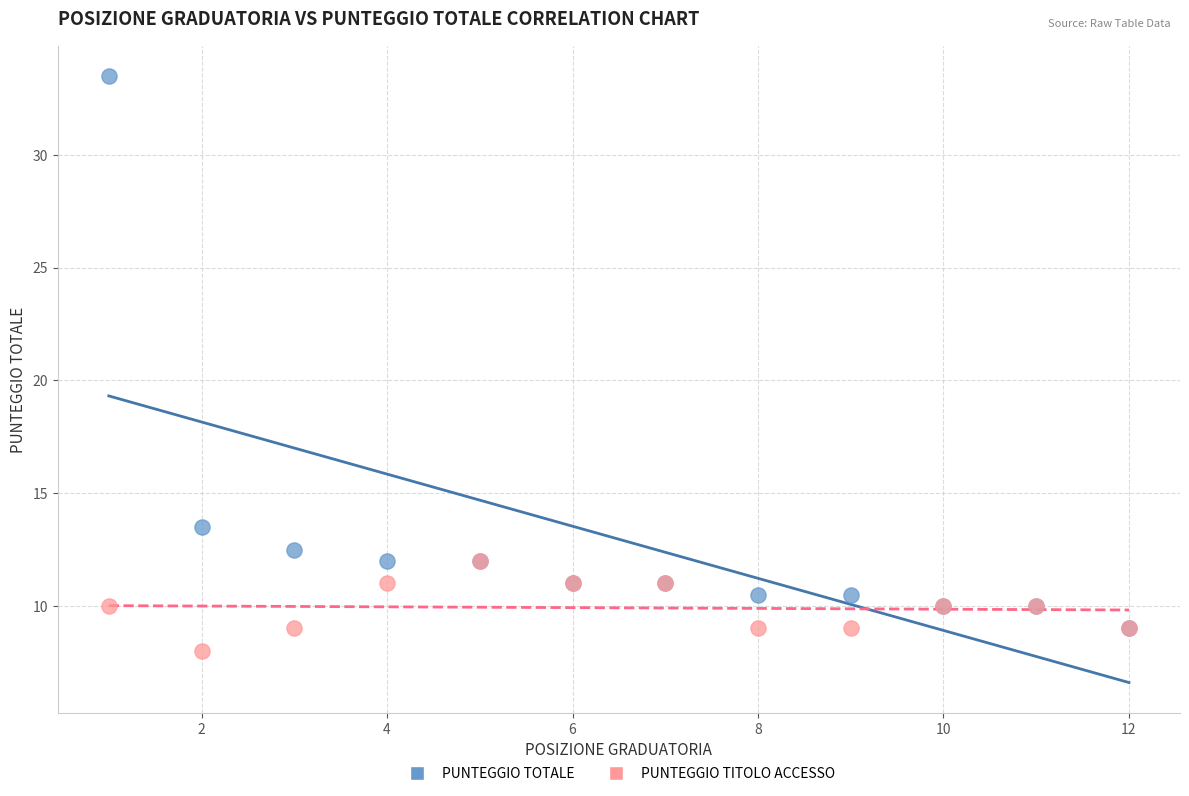

Which series contains the lowest Y value?

PUNTEGGIO TITOLO ACCESSO